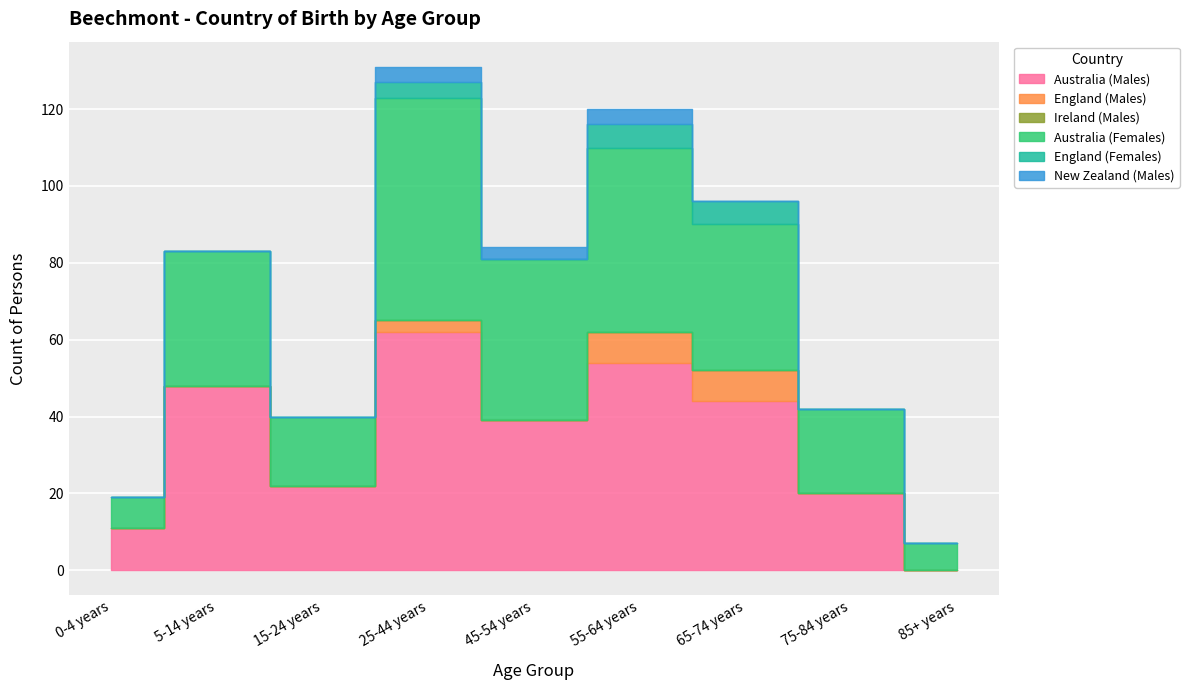

At how many categories does at least one series exceed 36?

5